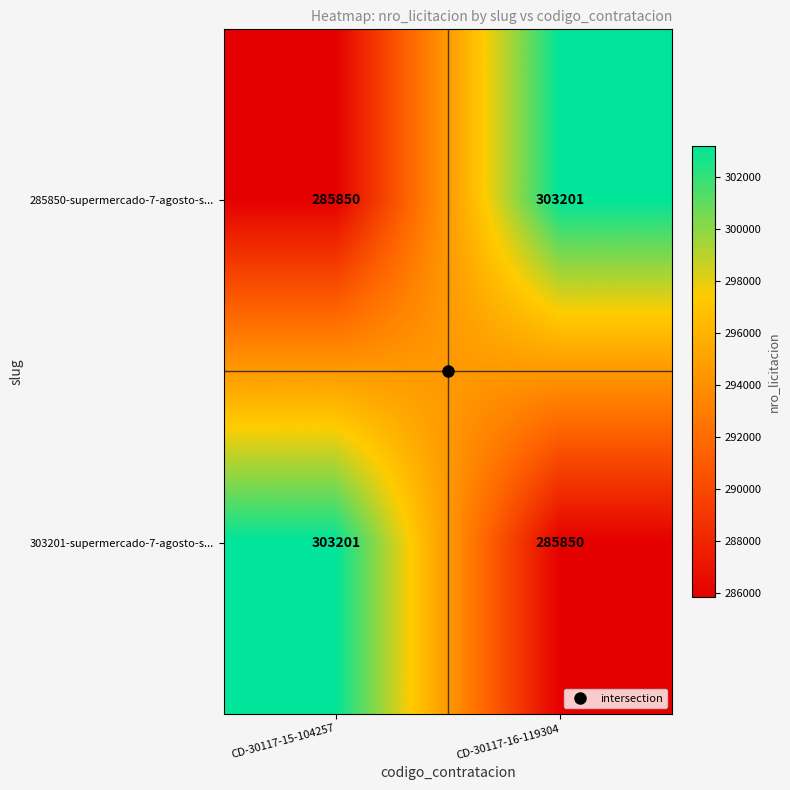

What is the maximum value shown in the chart?

303201